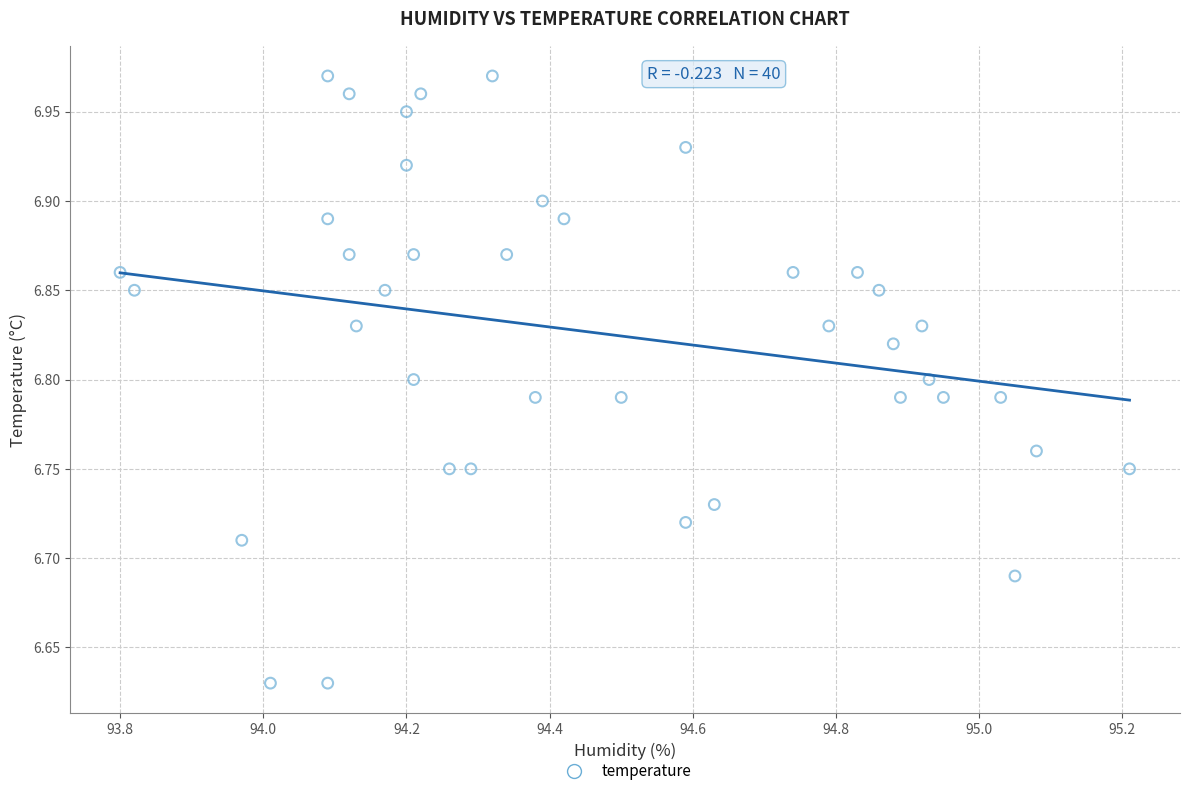

What is the range of Y values (max minus min)?

0.3